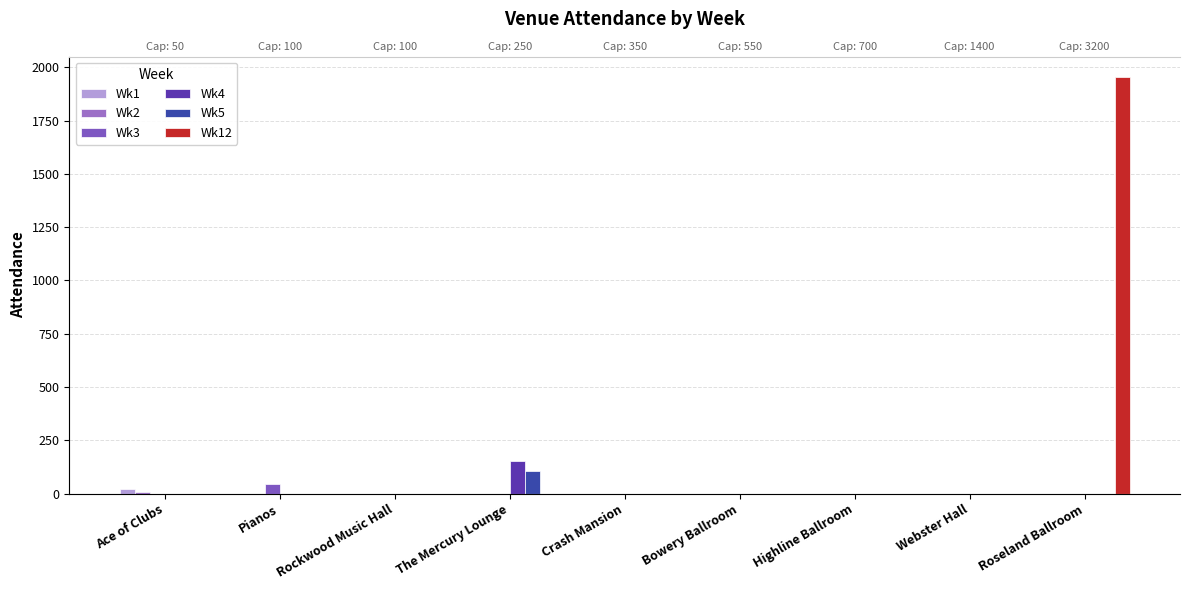

Reading left to right, extract all data points from this chart.

Wk1: 20.0	0.0	0.0	0.0	0.0	0.0	0.0	0.0	0.0
Wk2: 8.6	0.0	0.0	0.0	0.0	0.0	0.0	0.0	0.0
Wk3: 0.0	47.5	0.0	0.0	0.0	0.0	0.0	0.0	0.0
Wk4: 0.0	0.0	0.0	151.9	0.0	0.0	0.0	0.0	0.0
Wk5: 0.0	0.0	0.0	104.5	0.0	0.0	0.0	0.0	0.0
Wk12: 0.0	0.0	0.0	0.0	0.0	0.0	0.0	0.0	1953.0